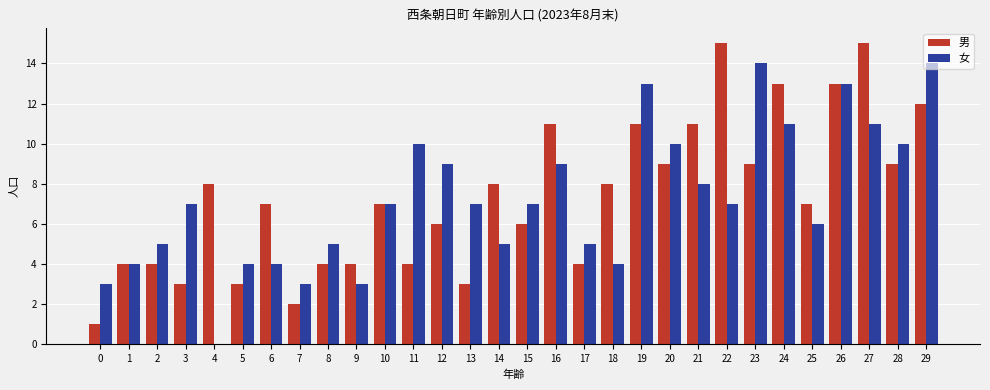

The 女 series shows 13 at 21. True or false?

False